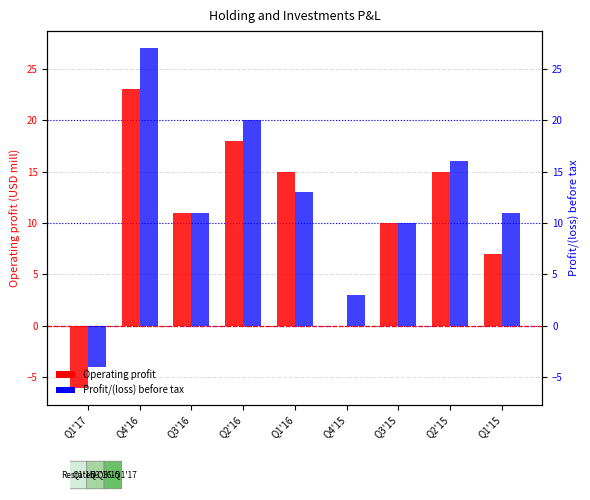

At how many categories does at least one series exceed 11?

4